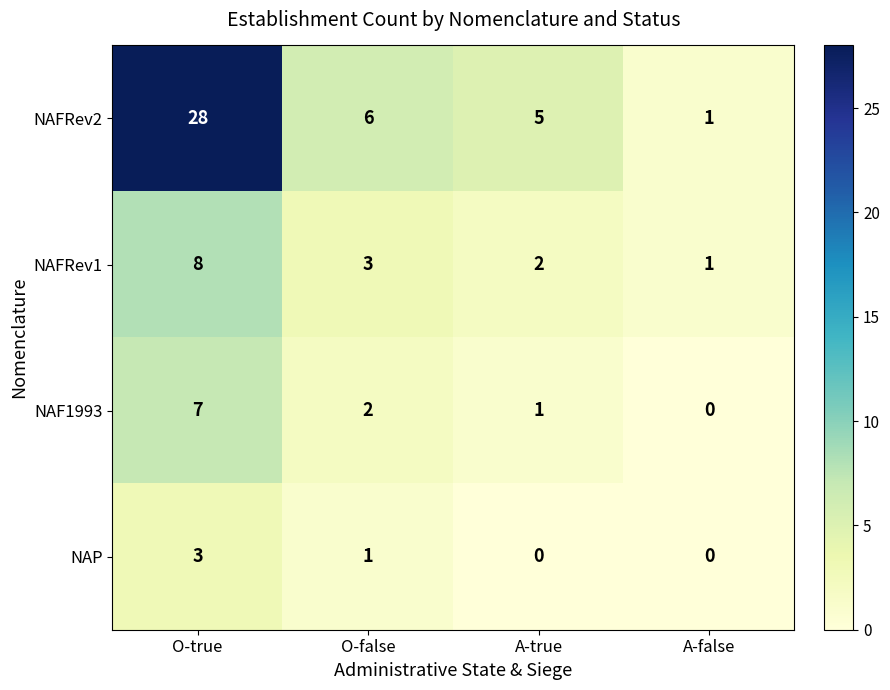

True or false: NAFRev1 has a value of 1 at O-false.

False